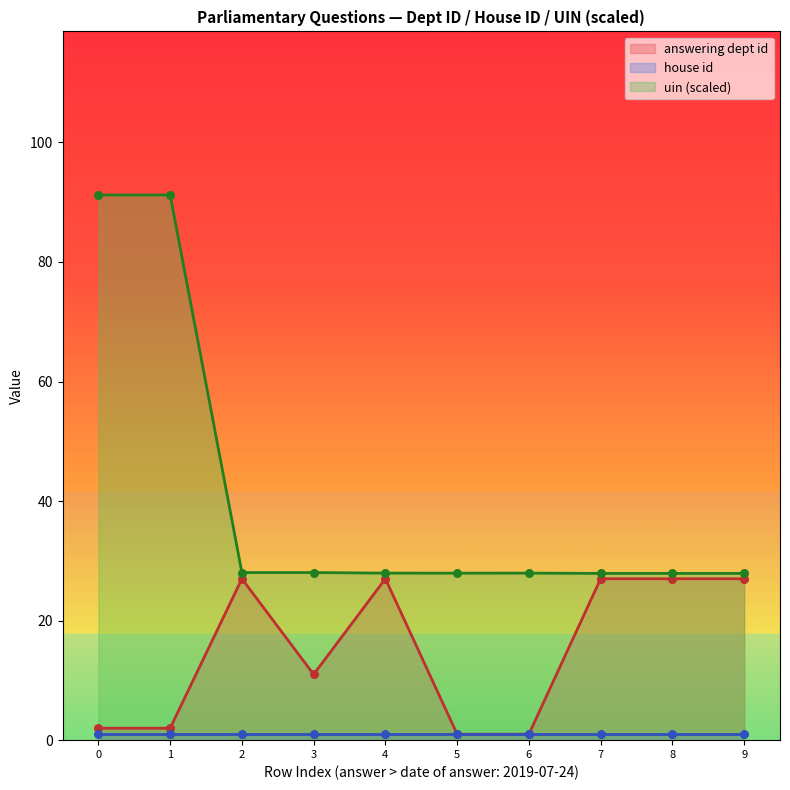

The answering dept id series shows 27.0 at 4. True or false?

True